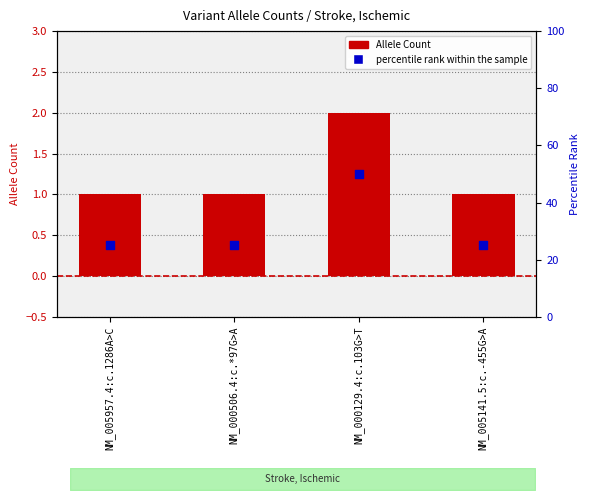

What is the total value across all series at NM_000506.4:c.*97G>A?

26